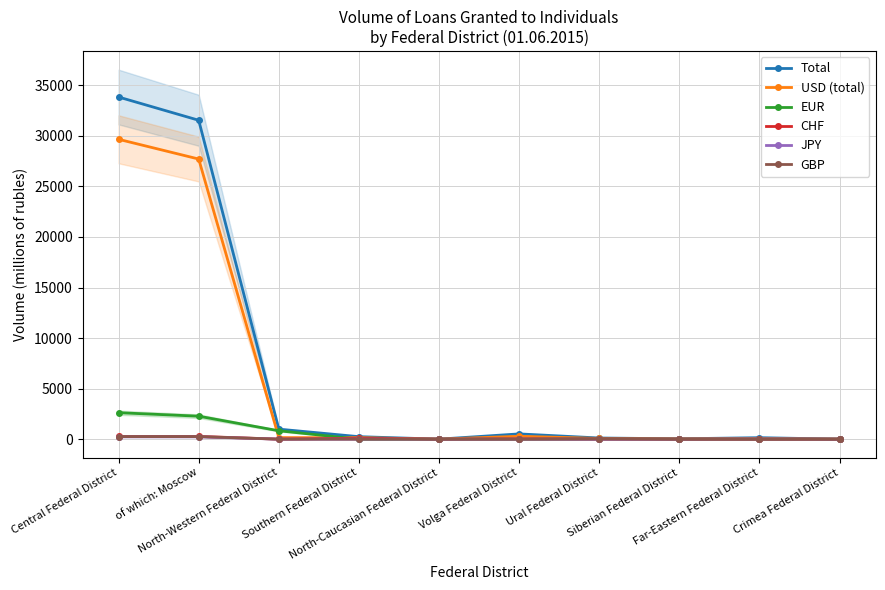

What is the average value of the Total series?

6744